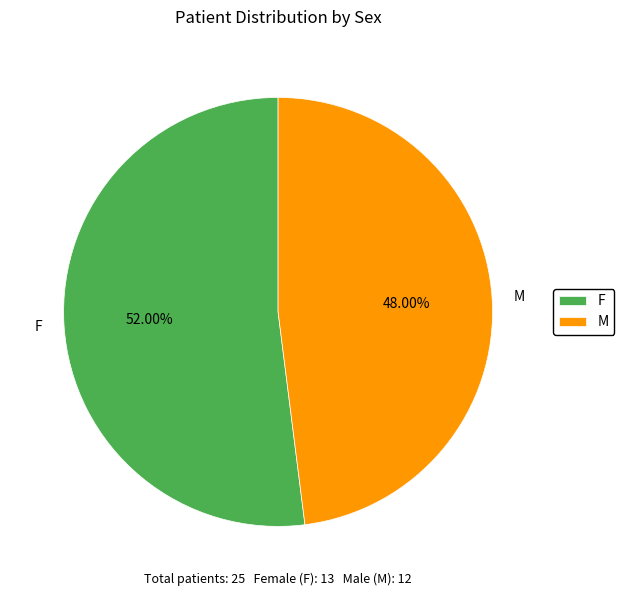

Which slice is the largest?

F